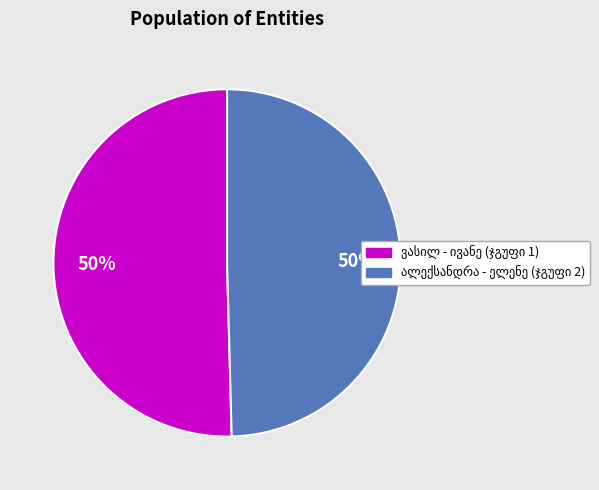

To the nearest percent, what is the average slice percentage?

50%